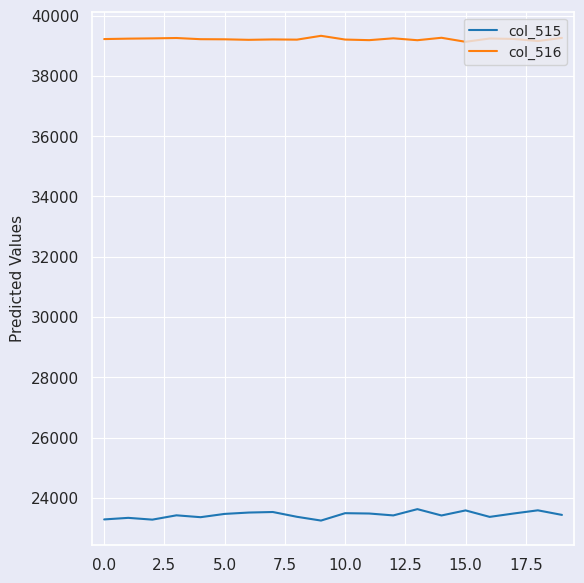

Does the chart display data point markers on the line(s)?

No